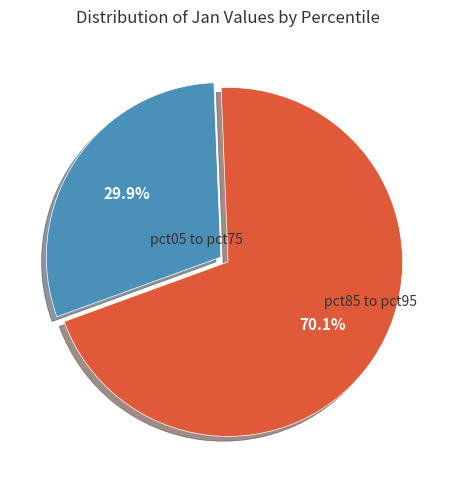

How many segments does this pie chart have?

2